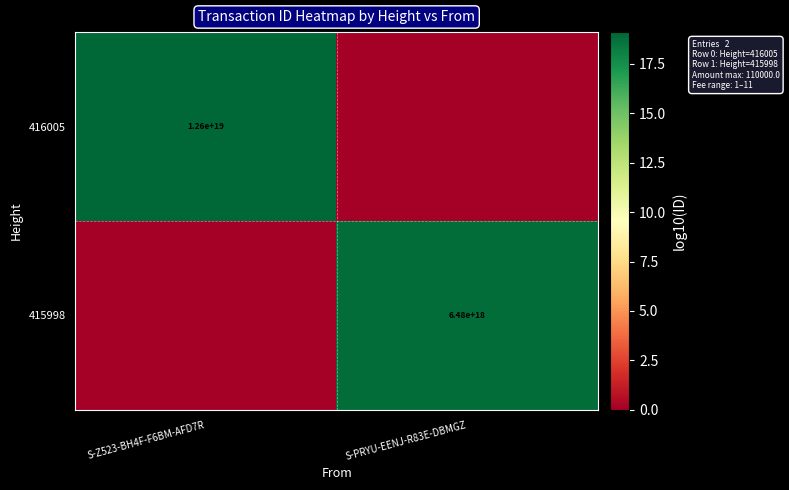

True or false: 415998 has a value of 6480000000000000000 at S-PRYU-EENJ-R83E-DBMGZ.

True